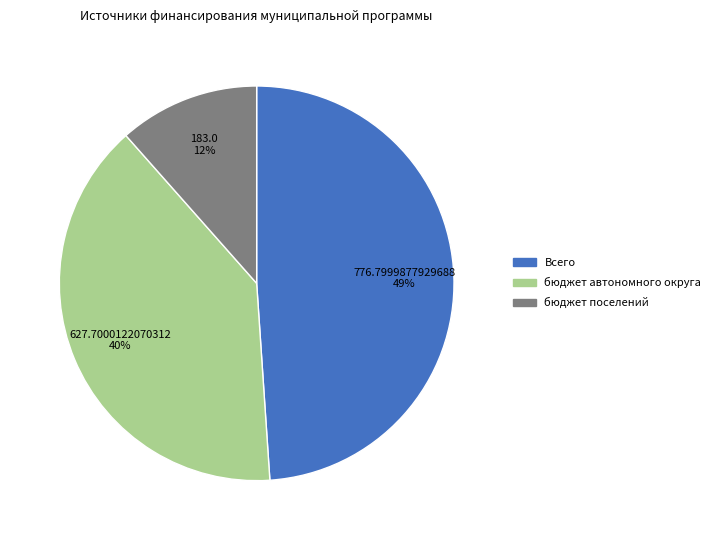

Does any single category account for the majority?

No